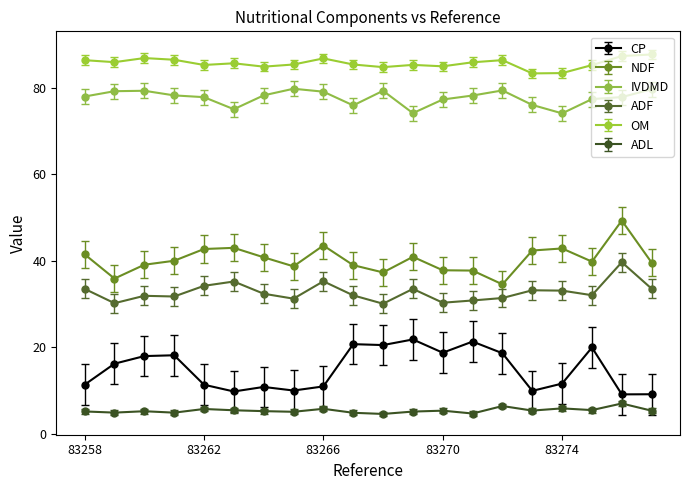

What are all the series names shown in the legend?

CP, NDF, IVDMD, ADF, OM, ADL